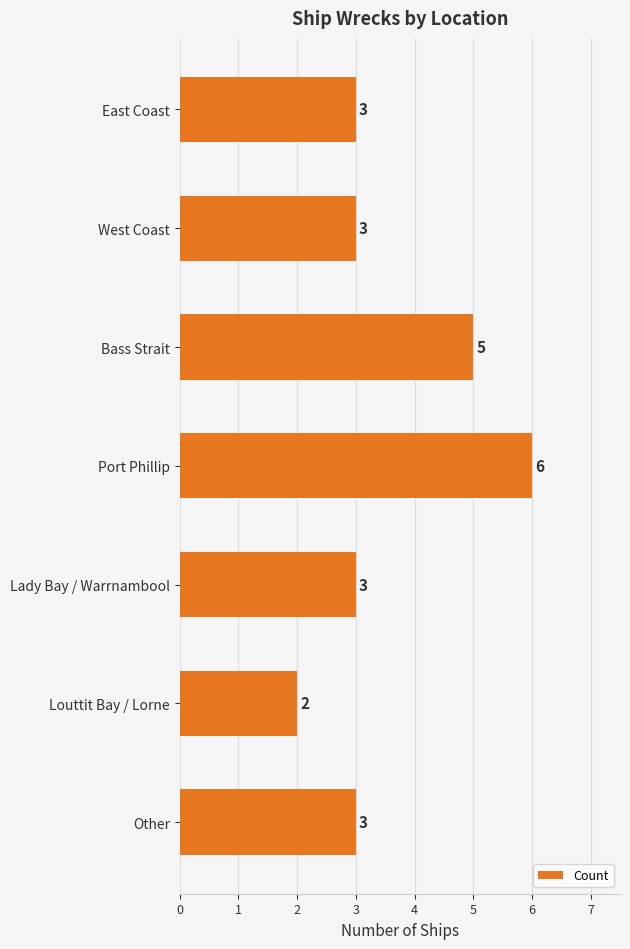

What is the label of the 7th bar from the top?

Other